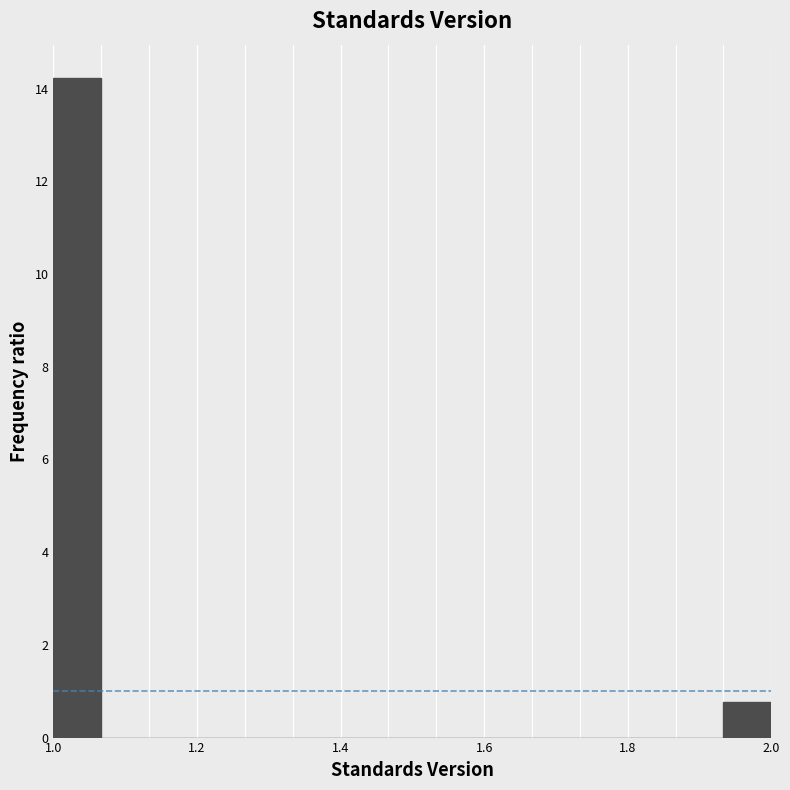

Around what value on the x-axis is the tallest bar? Give the approximate position of its centre, as read against the axis.

1.04